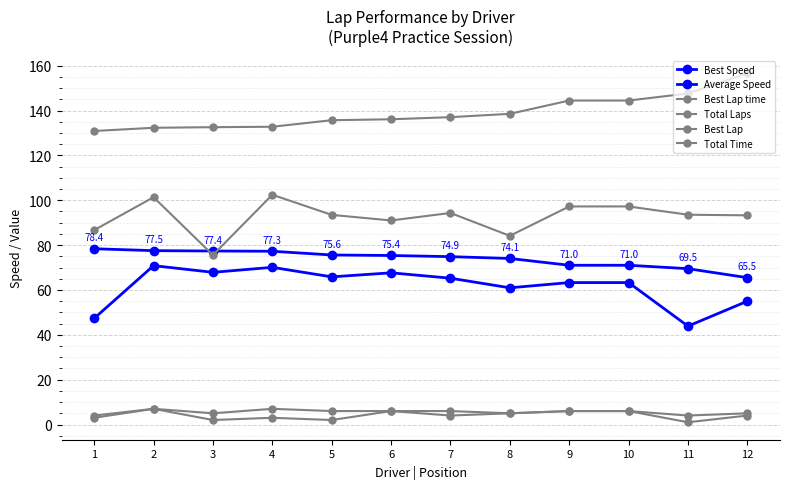

The Best Speed series shows 129.2 at 4. True or false?

False